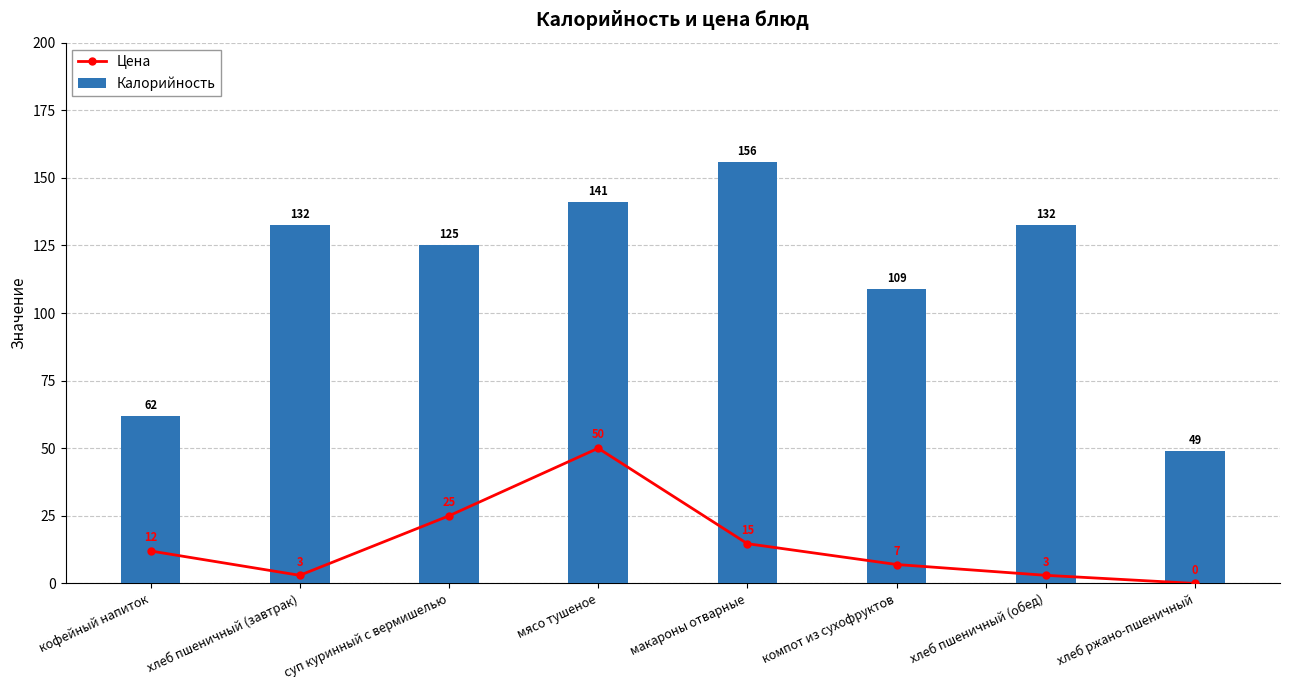

How many data points does each series have?

8